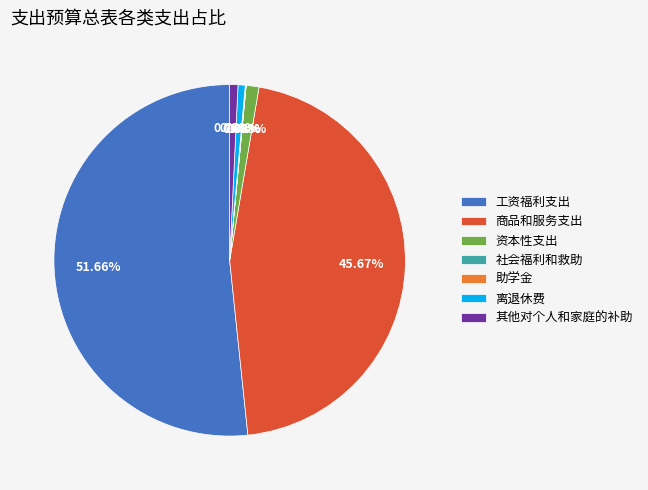

Does 离退休费 represent more than half of the total?

No